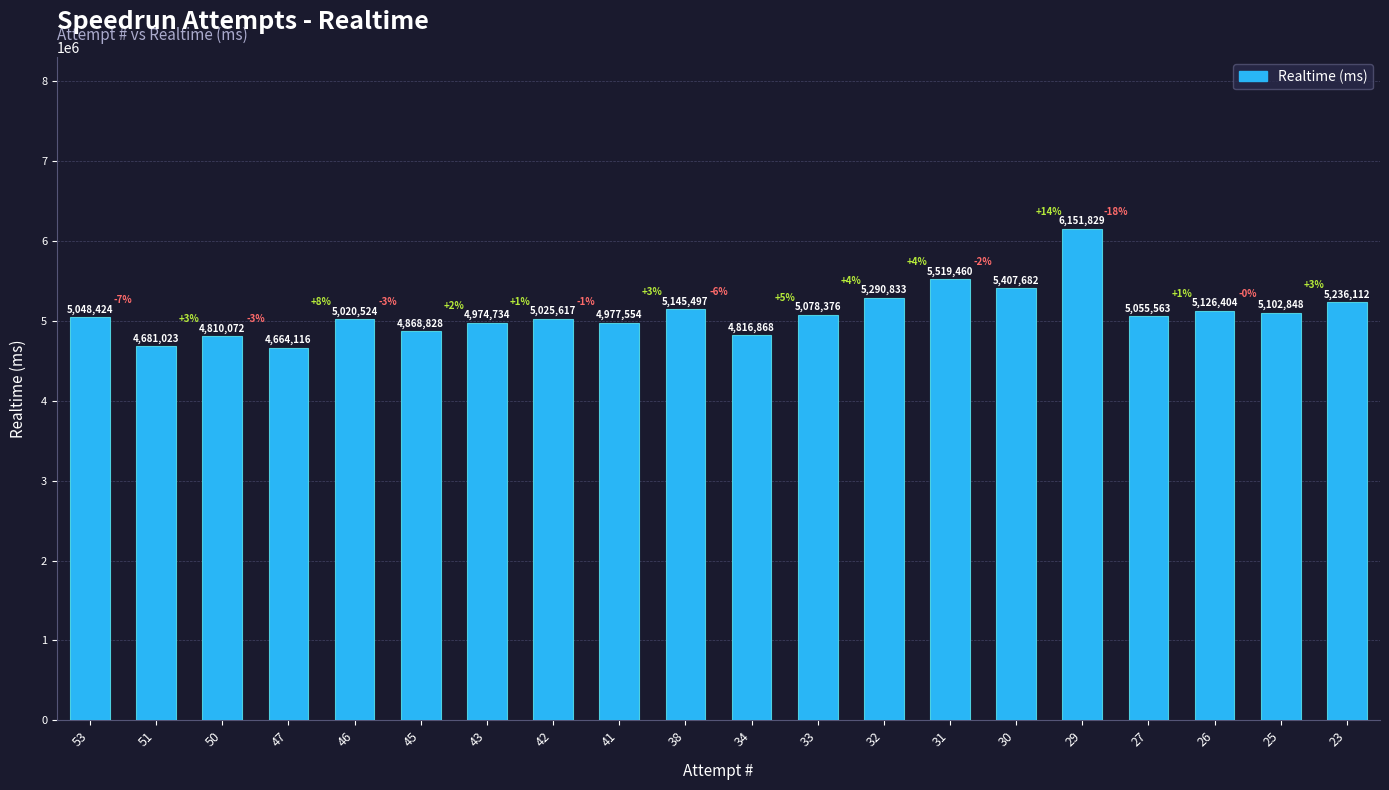

What is the maximum value shown in the chart?

6151829